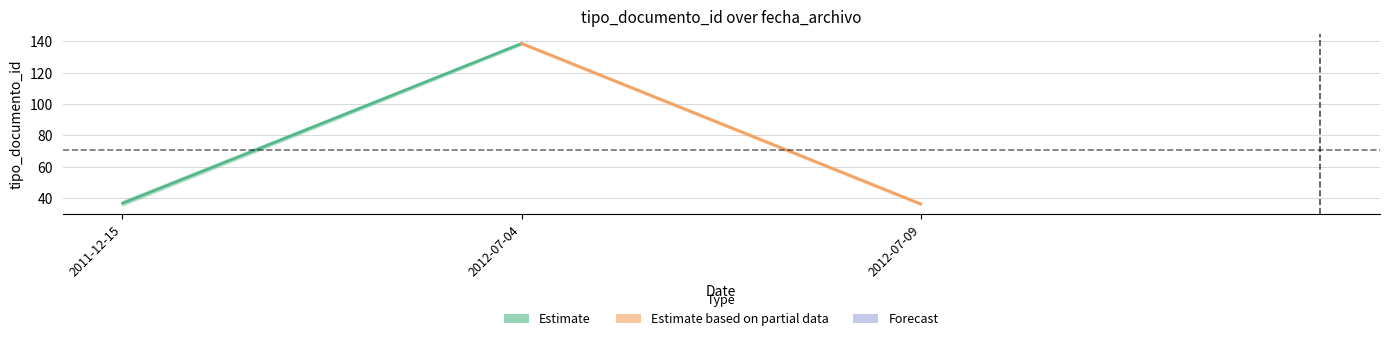

What is the difference between the Estimate based on partial data values at 2012-07-04 and 2012-07-09?

102.0